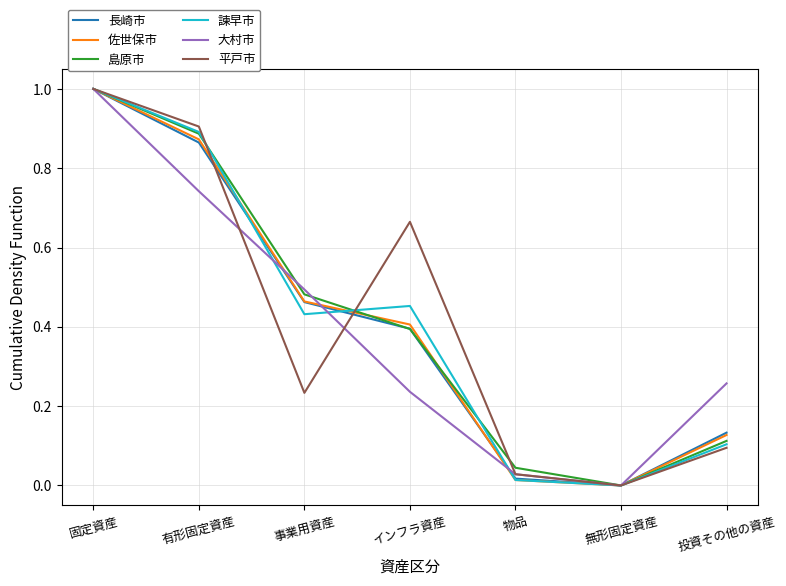

What position from the right is 有形固定資産?

6